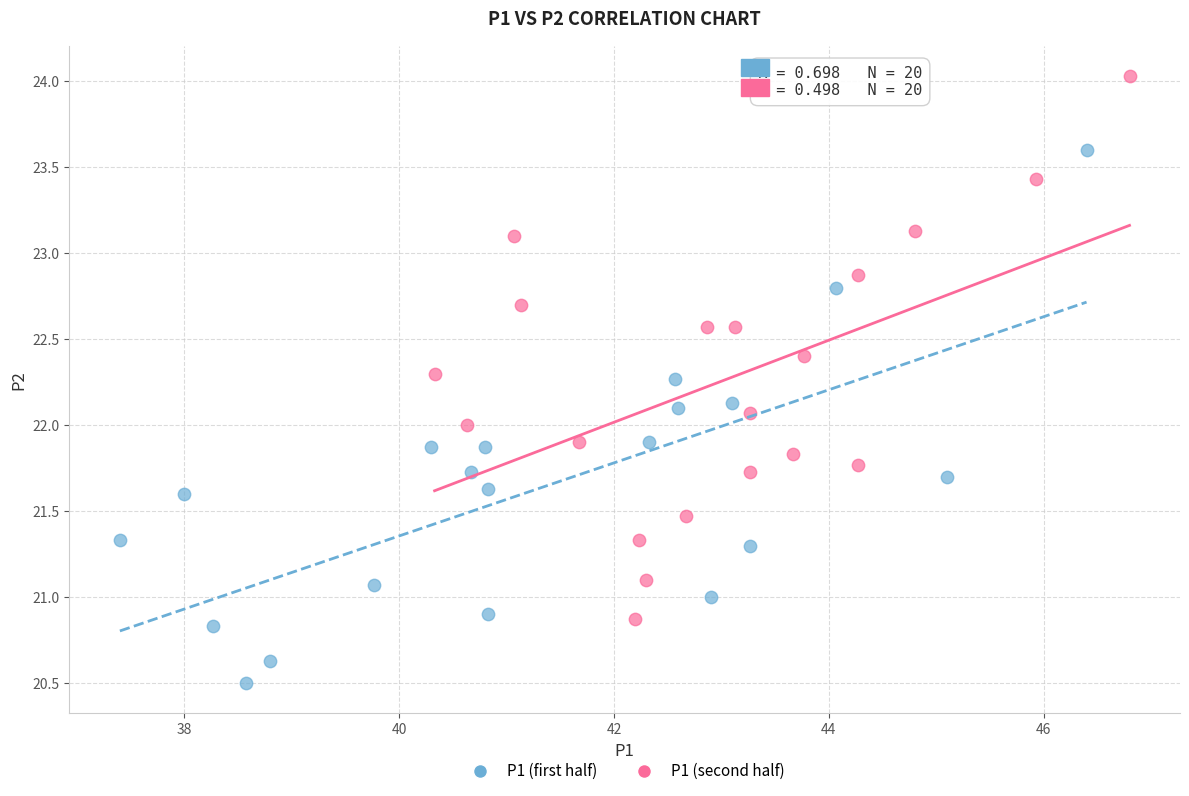

What are all the series names shown in the legend?

P1 (first half), P1 (second half)